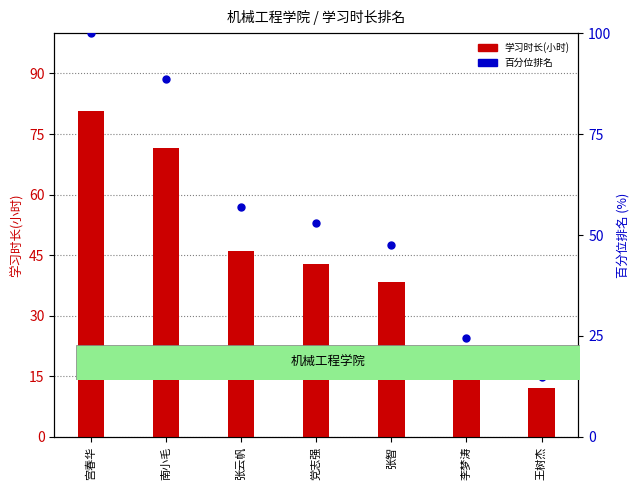

Which series has the widest spread of Y values?

百分位排名